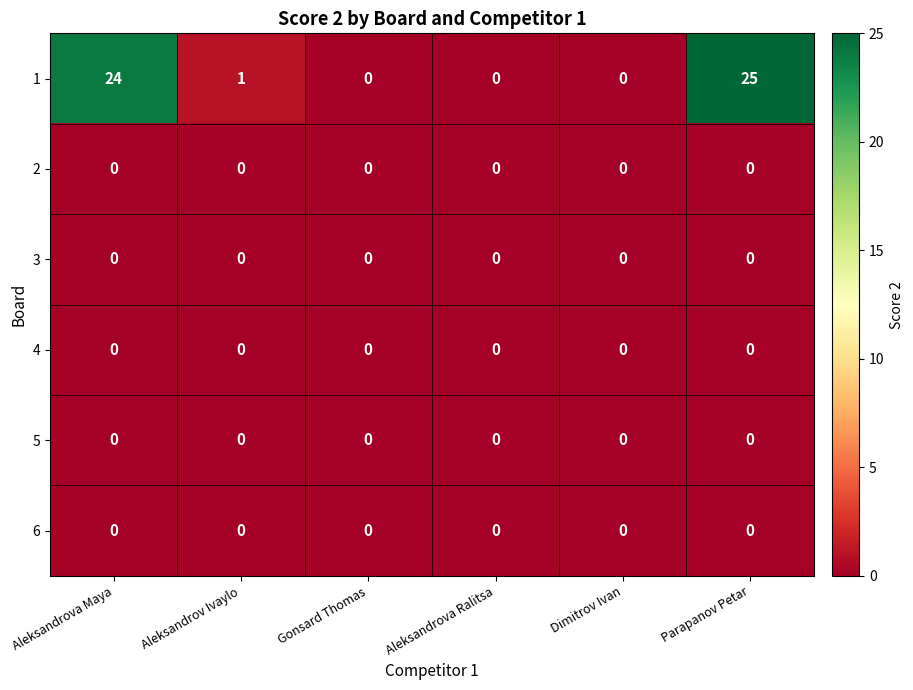

At which category is the sum across all series the highest?

Parapanov Petar